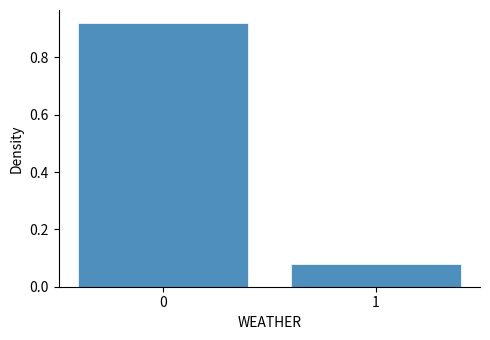

List the labels in order of value, largest first.

0, 1